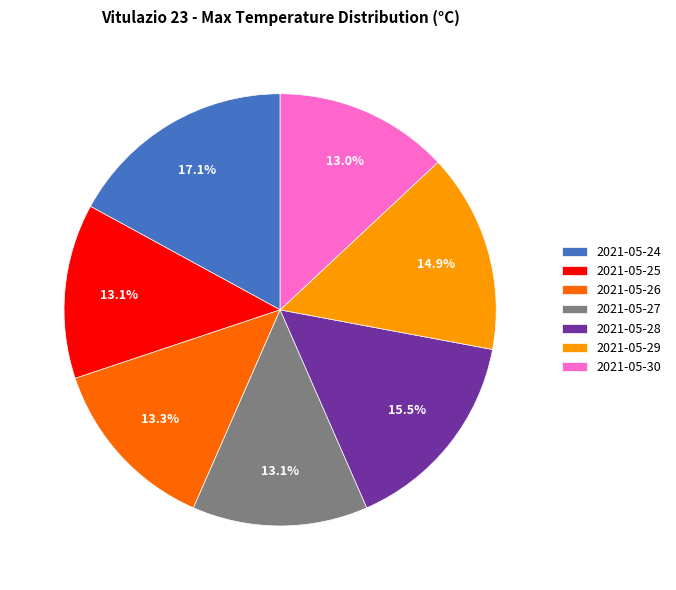

Which category has the biggest portion of the pie?

2021-05-24